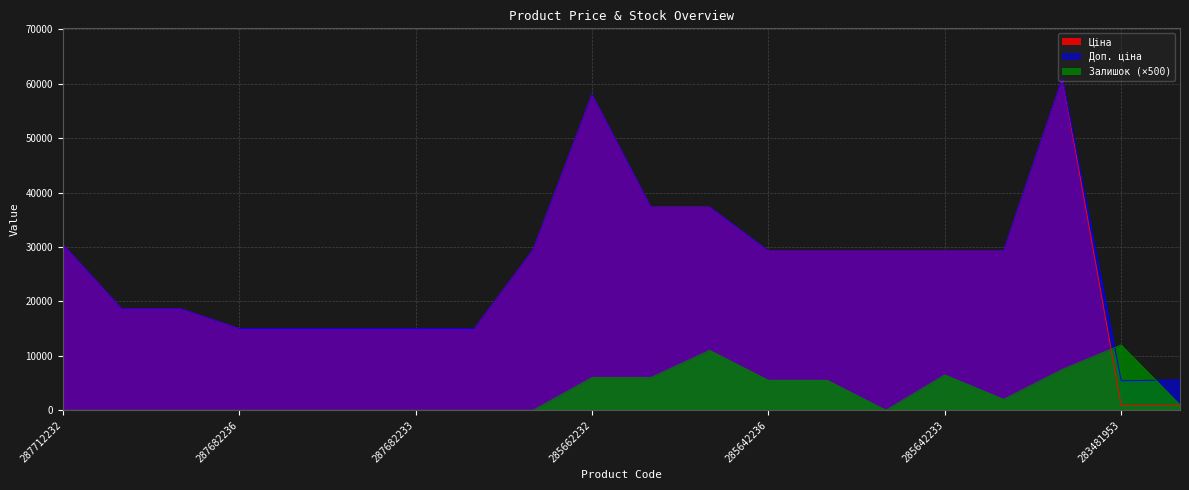

Is the value of Доп. ціна at 283451953 greater than the value of Залишок at 285642234?

Yes